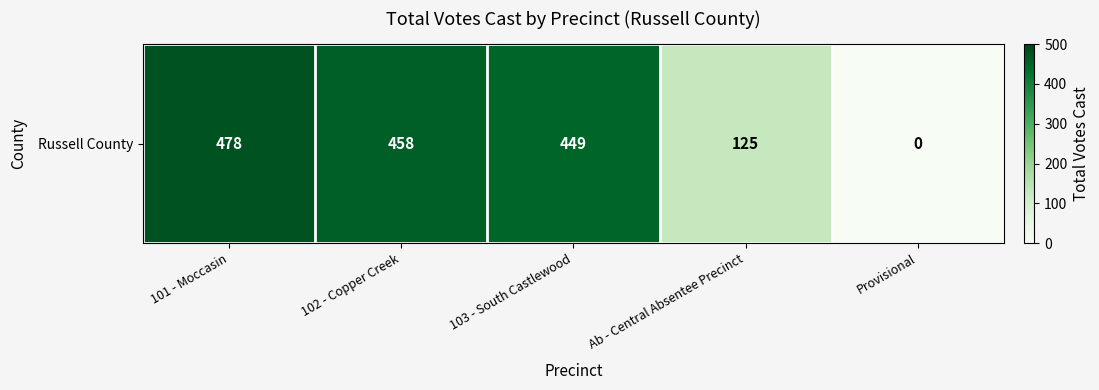

Which label corresponds to the smallest value in the chart?

Provisional